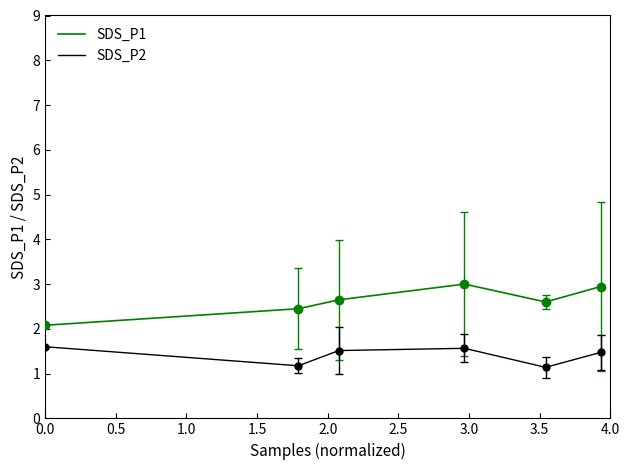

What is the smallest value displayed?

1.1